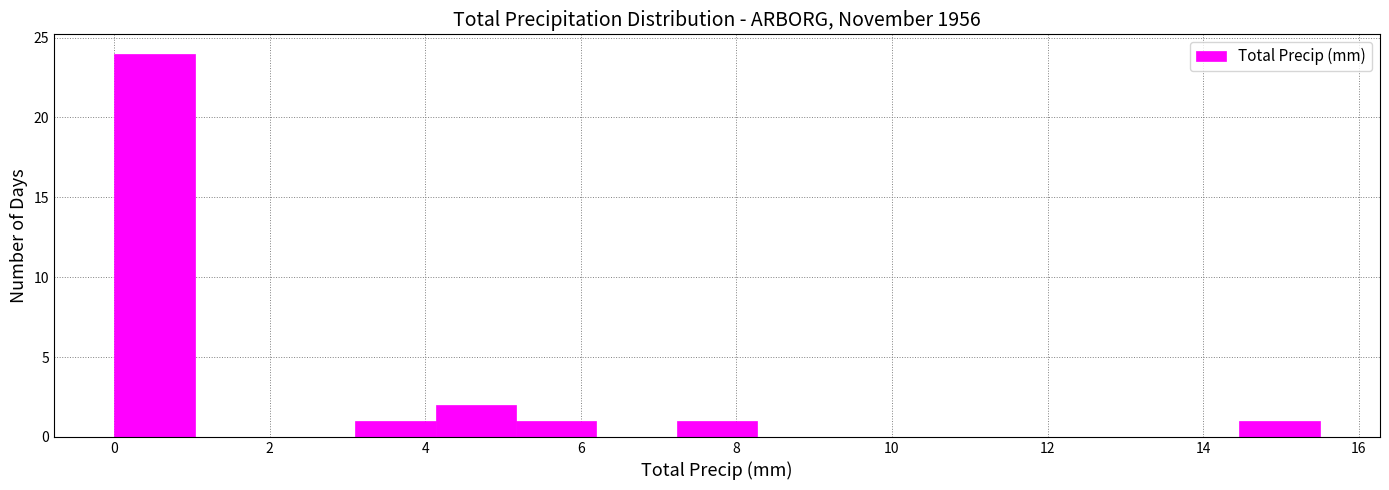

Reading left to right, transcribe this chart: for each bar, give the range it covers on the x-axis and its height. Neither the bar edges nor the heights are printed on the chart, so give them approximately, as read against the axes.

0.0 to 1.0: 24
1.0 to 2.0: 0
2.0 to 3.2: 0
3.2 to 4.2: 1
4.2 to 5.2: 2
5.2 to 6.2: 1
6.2 to 7.2: 0
7.2 to 8.2: 1
8.2 to 9.4: 0
9.4 to 10.4: 0
10.4 to 11.4: 0
11.4 to 12.4: 0
12.4 to 13.4: 0
13.4 to 14.4: 0
14.4 to 15.6: 1